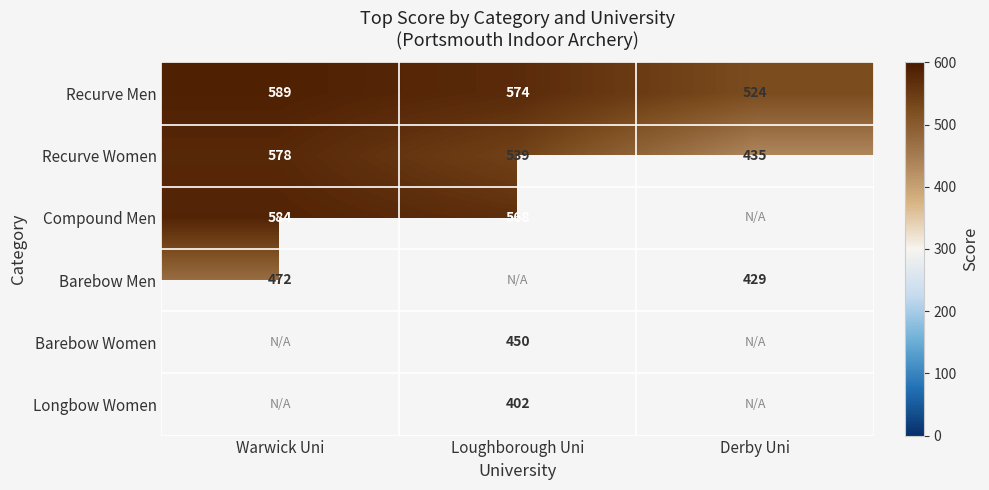

Which category has the lowest value in the Recurve Men series?

Derby Uni